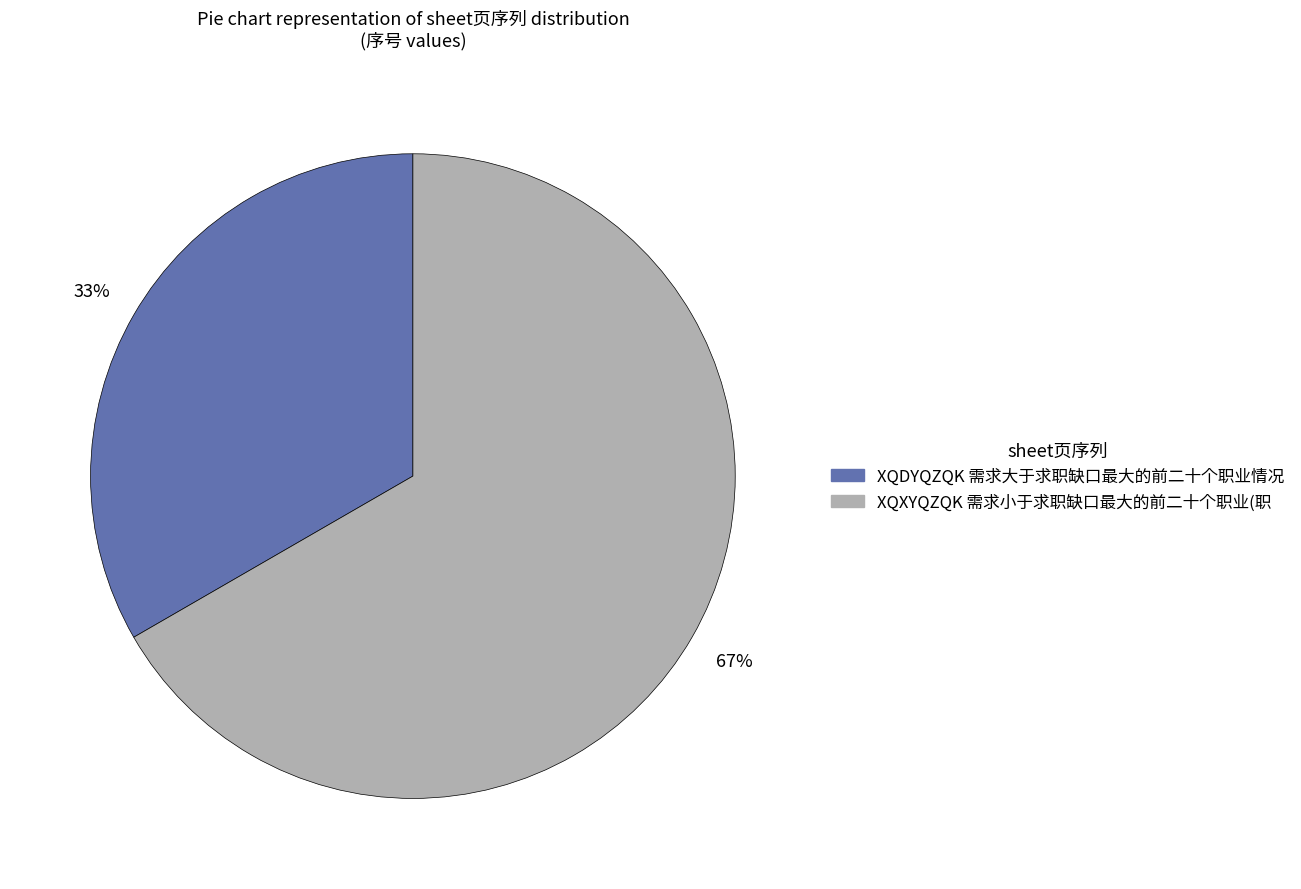

True or false: XQXYQZQK 需求小于求职缺口最大的前二十个职业(职 accounts for 75% of the total.

False